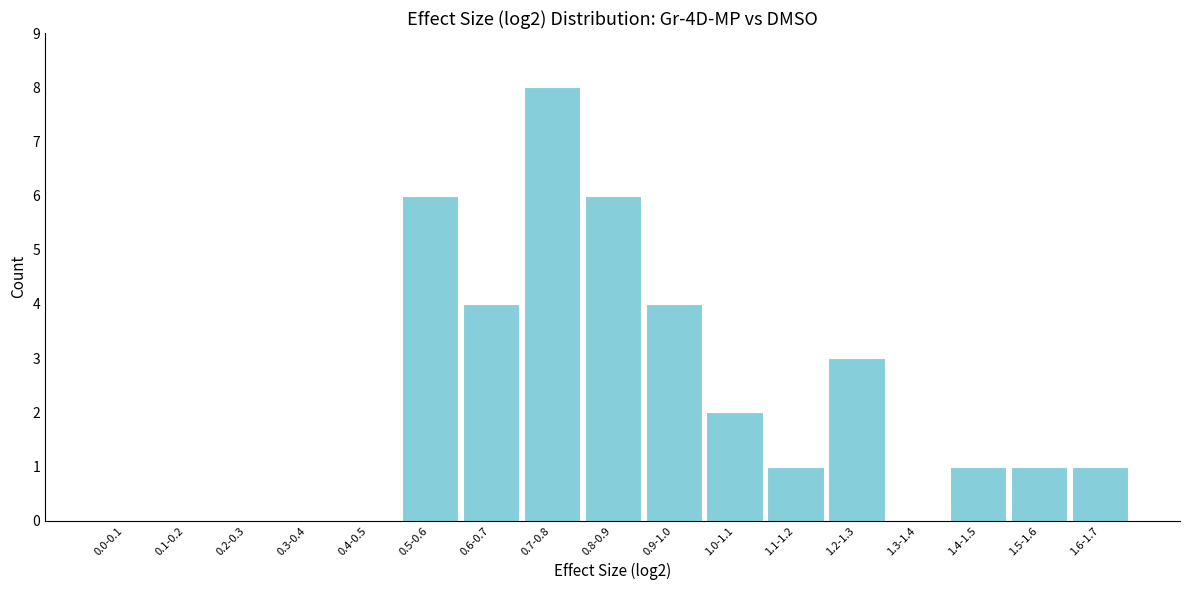

Reading left to right, list all the values displayed in this chart.

0.0-0.1=0	0.1-0.2=0	0.2-0.3=0	0.3-0.4=0	0.4-0.5=0	0.5-0.6=6	0.6-0.7=4	0.7-0.8=8	0.8-0.9=6	0.9-1.0=4	1.0-1.1=2	1.1-1.2=1	1.2-1.3=3	1.3-1.4=0	1.4-1.5=1	1.5-1.6=1	1.6-1.7=1